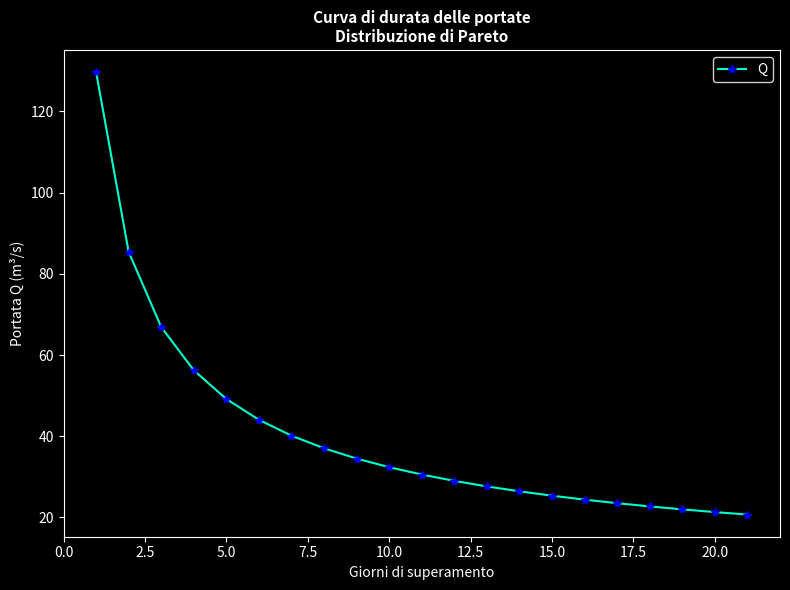

What is the maximum value shown in the chart?

129.7